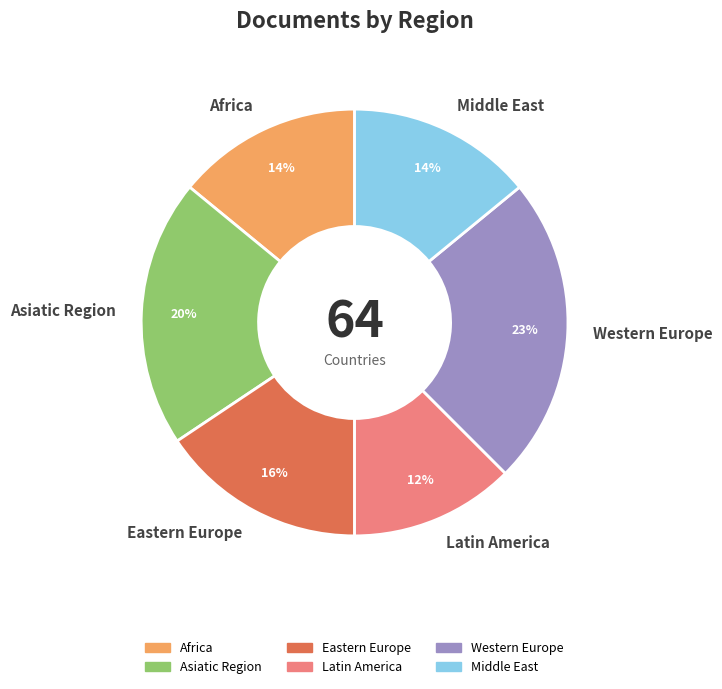

Is the sum of Asiatic Region and Eastern Europe greater than half?

No